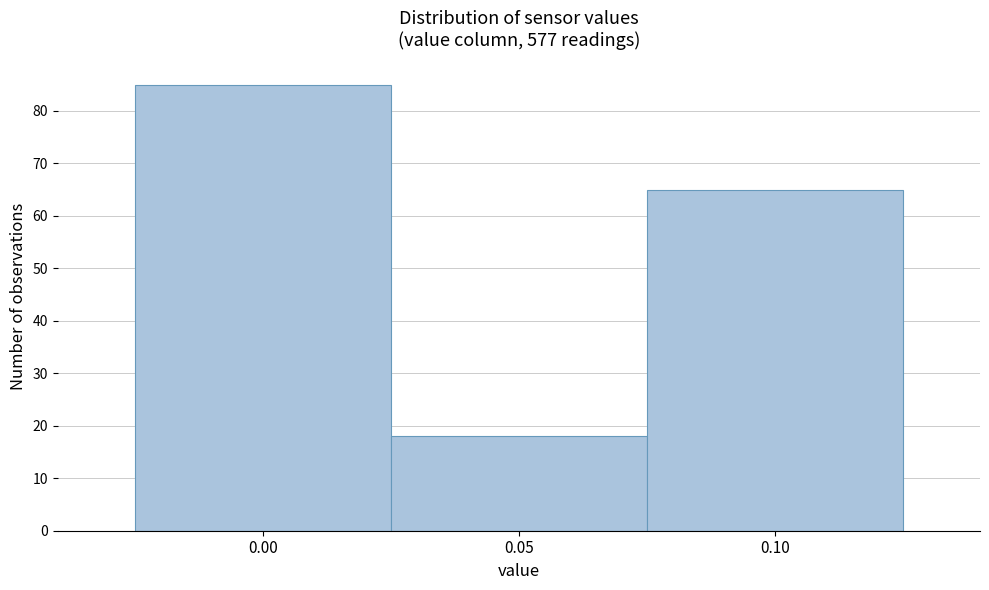

How tall is the bar that spans 0.025 to 0.075 on the x-axis? The values are not printed on the chart, so give them approximately, as read against the axis.

18